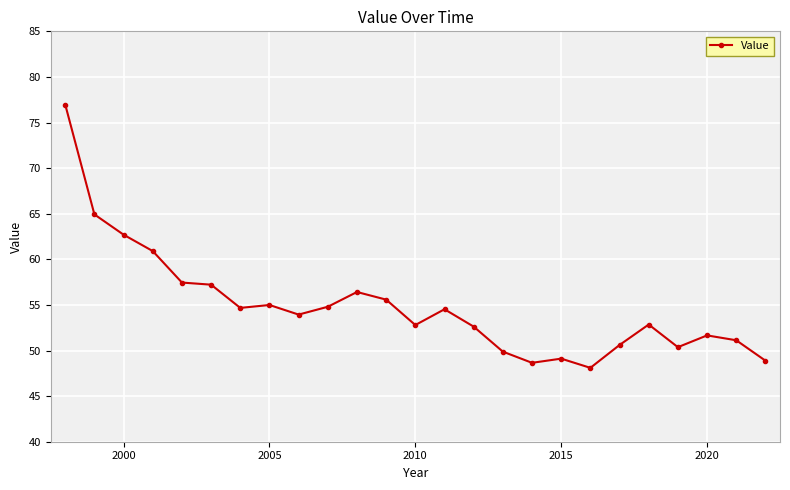

Count the number of data series in this chart.

1